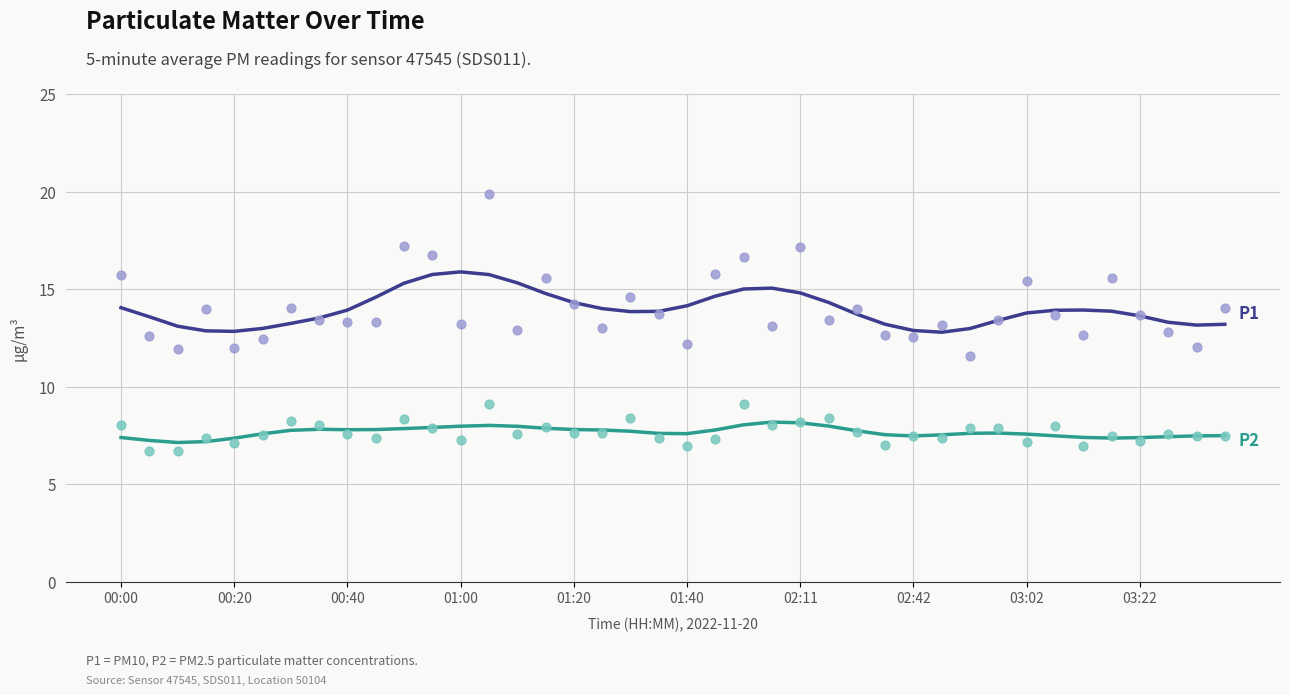

Is the value of P2 at 02:11 greater than the value of P1 at 03:22?

No